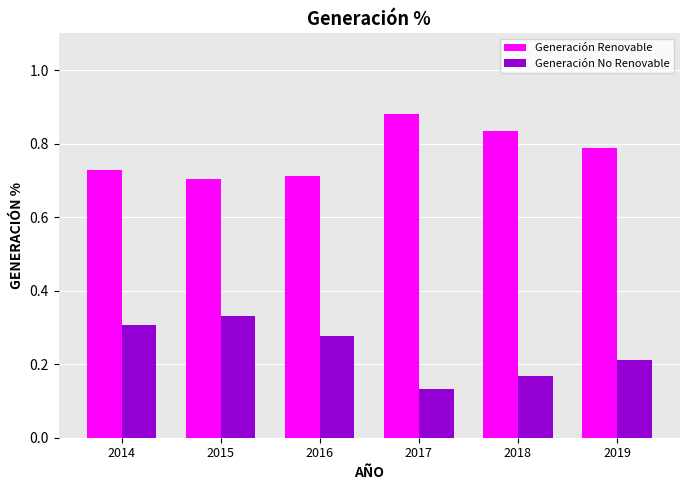

Which series has the largest range (max minus min)?

Generación No Renovable